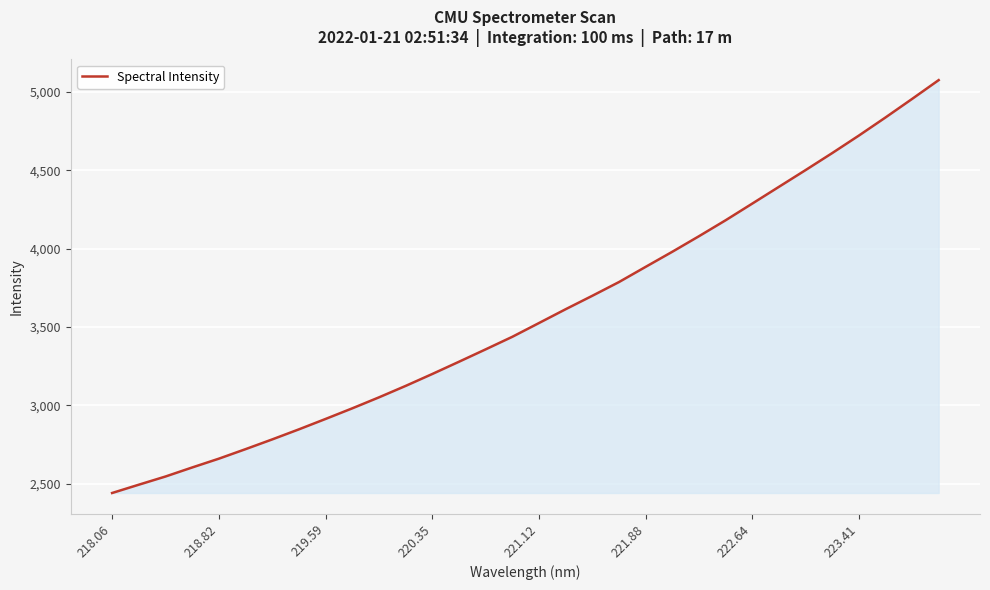

What is the maximum value shown in the chart?

5076.7